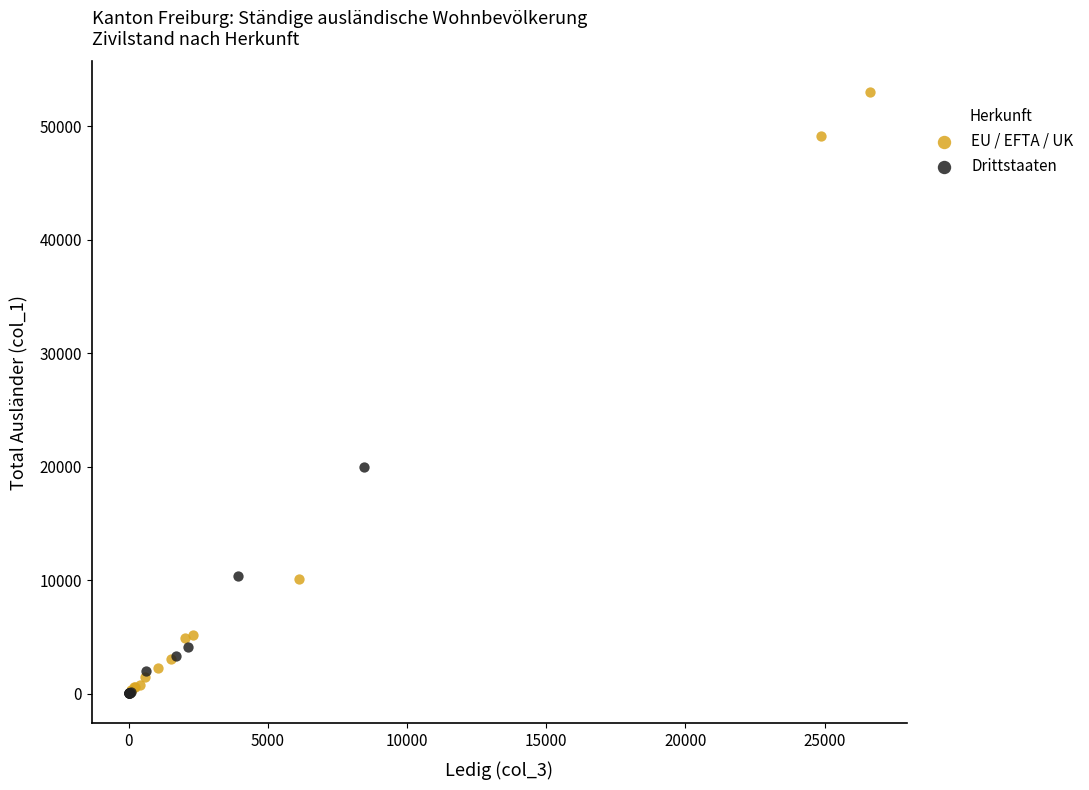

Which series reaches the maximum Y coordinate?

EU / EFTA / UK